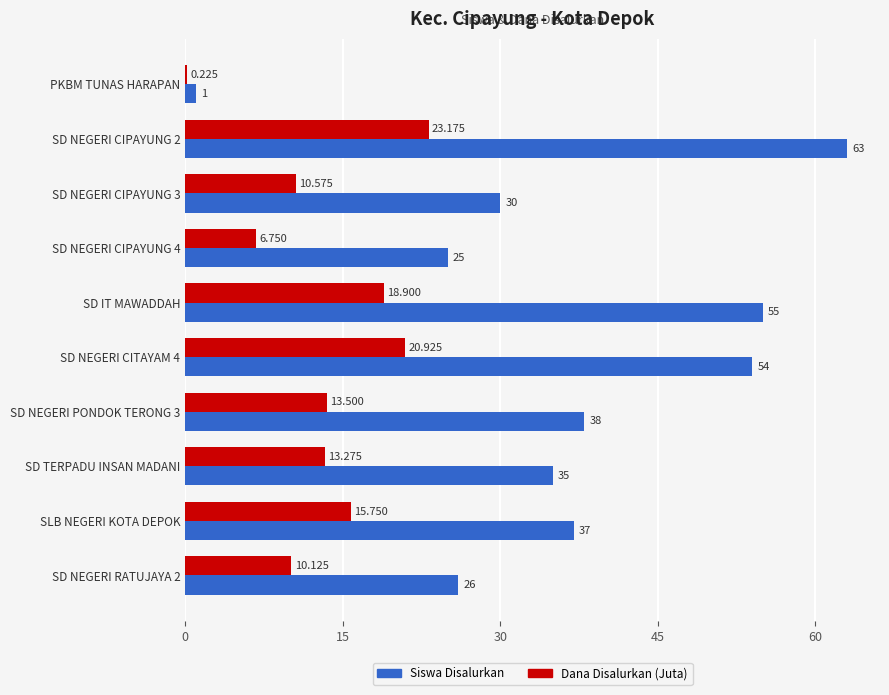

What is the sum of all Dana Disalurkan (Juta) values?

133.2